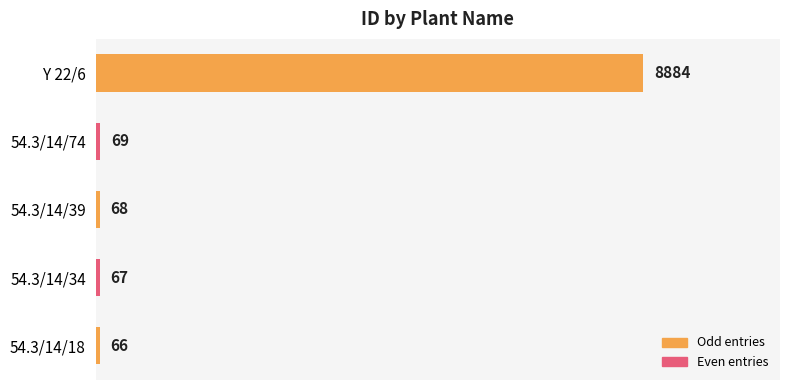

How many series are shown in this chart?

1